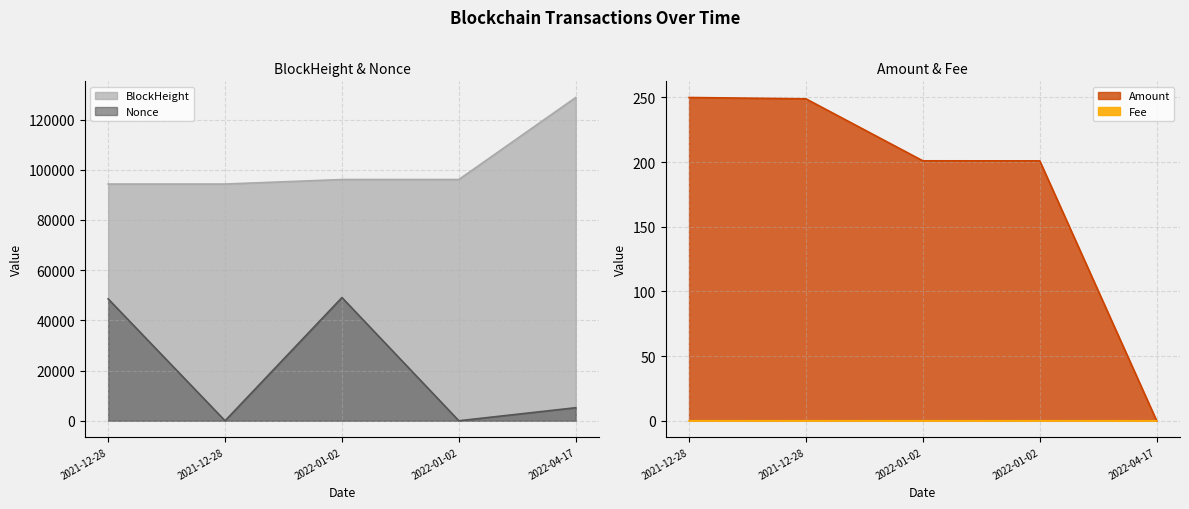

True or false: BlockHeight and Nonce cross at least once.

False